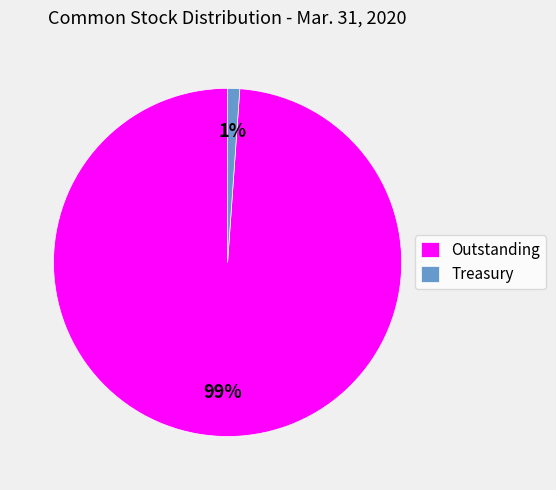

Which has a higher value, Treasury or Outstanding?

Outstanding